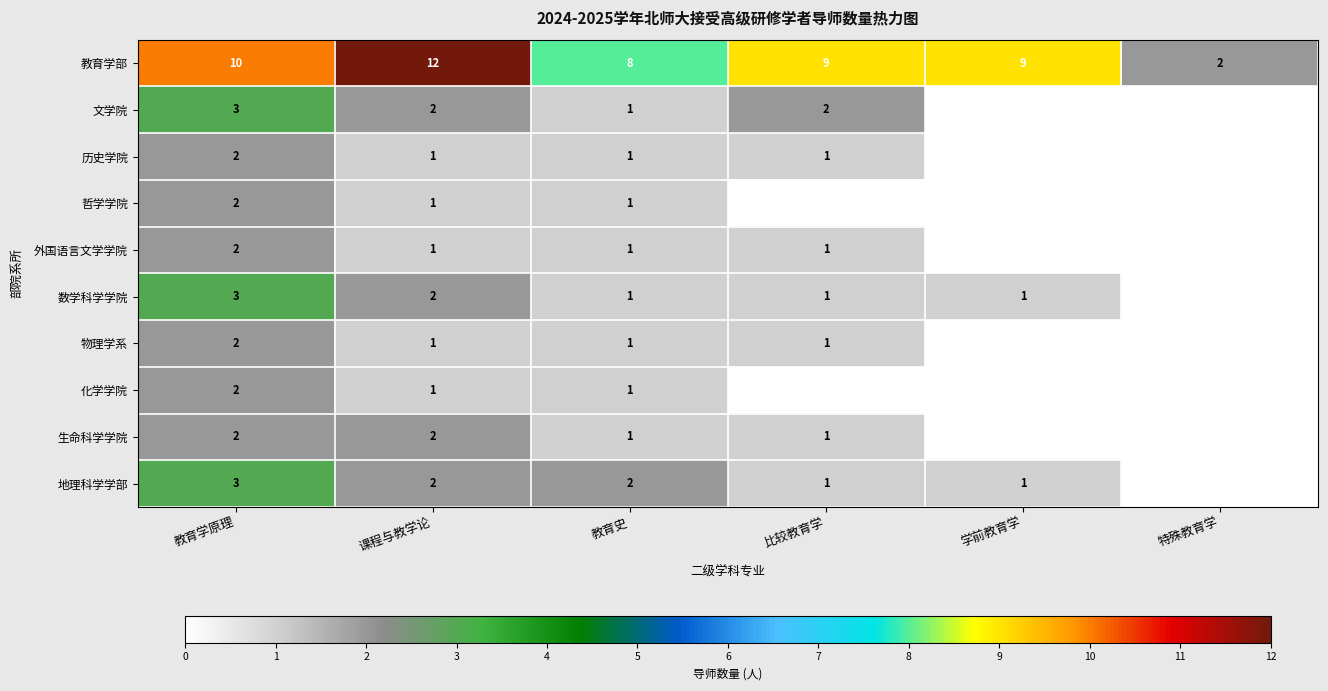

Is the value of 地理科学学部 at 教育学原理 greater than the value of 外国语言文学学院 at 教育学原理?

Yes